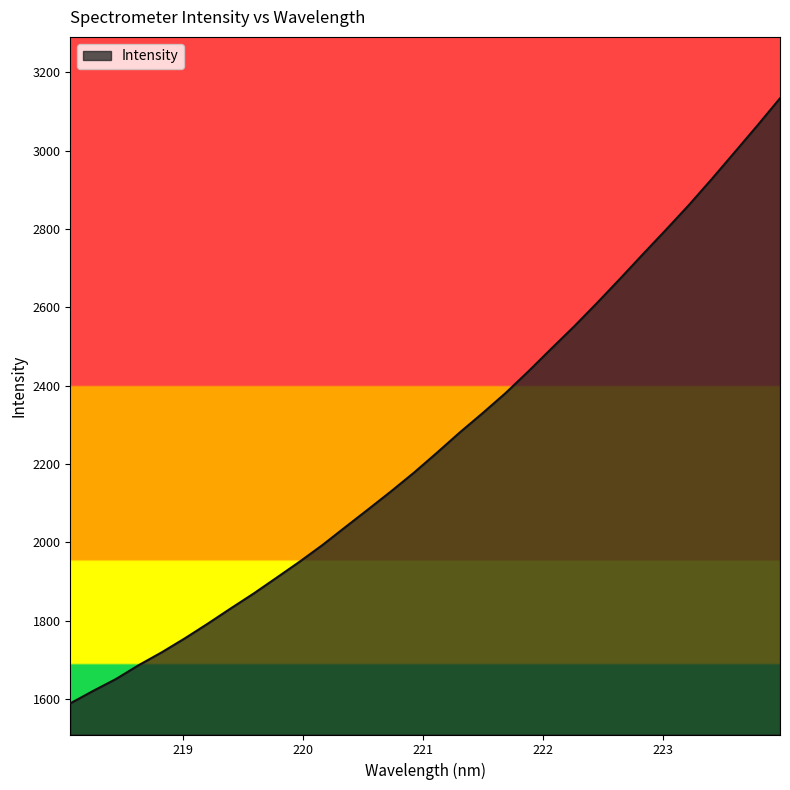

What is the difference between the maximum and minimum values?

1544.0